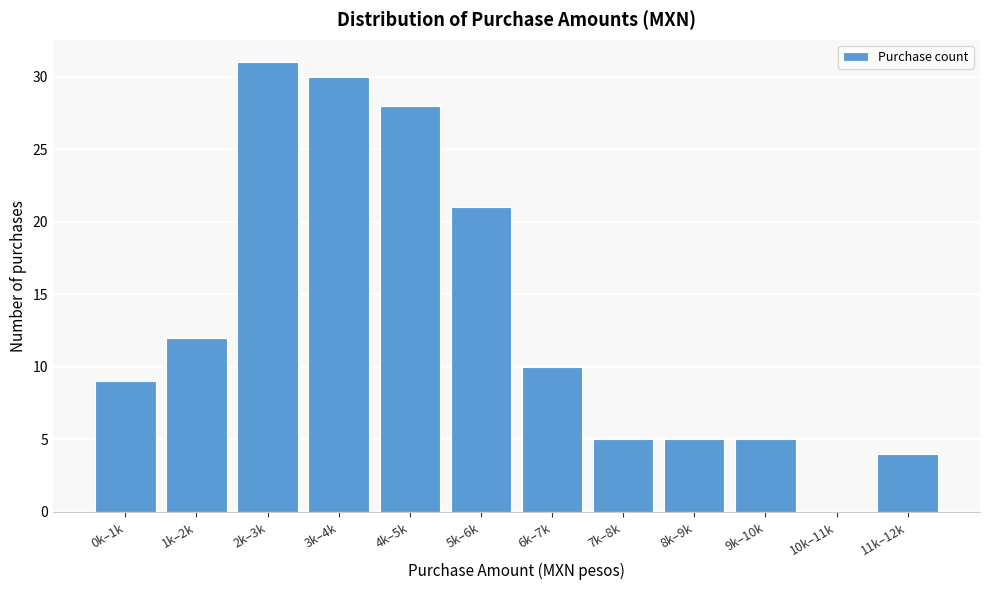

Reading left to right, extract all data points from this chart.

0k–1k=9	1k–2k=12	2k–3k=31	3k–4k=30	4k–5k=28	5k–6k=21	6k–7k=10	7k–8k=5	8k–9k=5	9k–10k=5	10k–11k=0	11k–12k=4